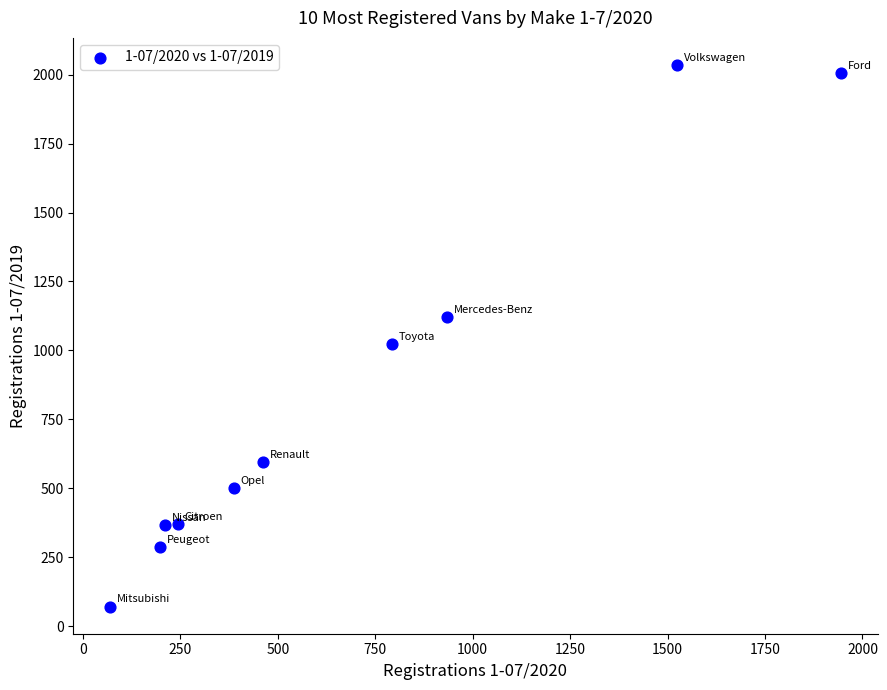

What Y value in the scatter plot is closest to 1053?

1022